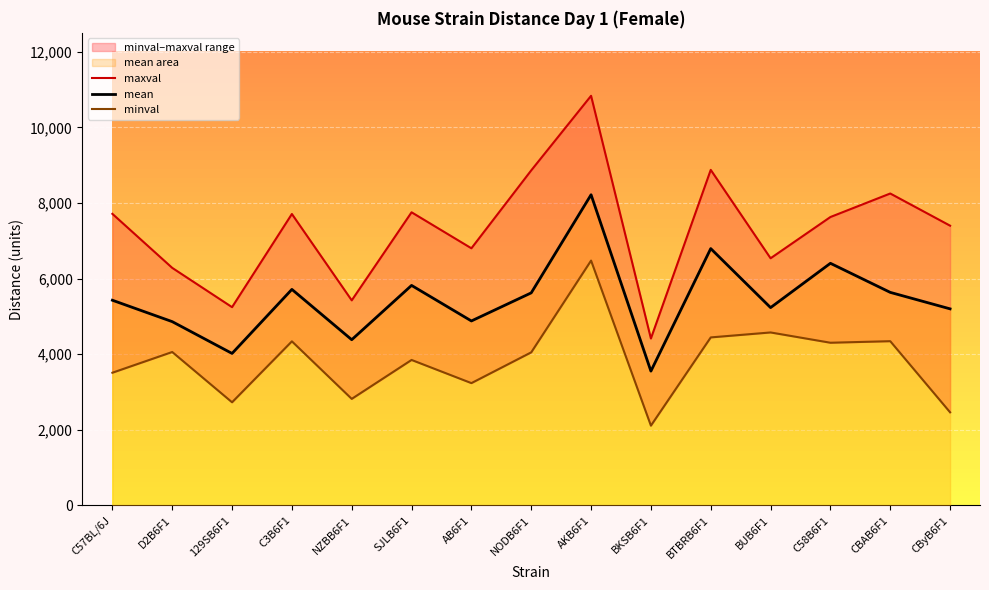

How many interior local valleys does the minval series have?

5